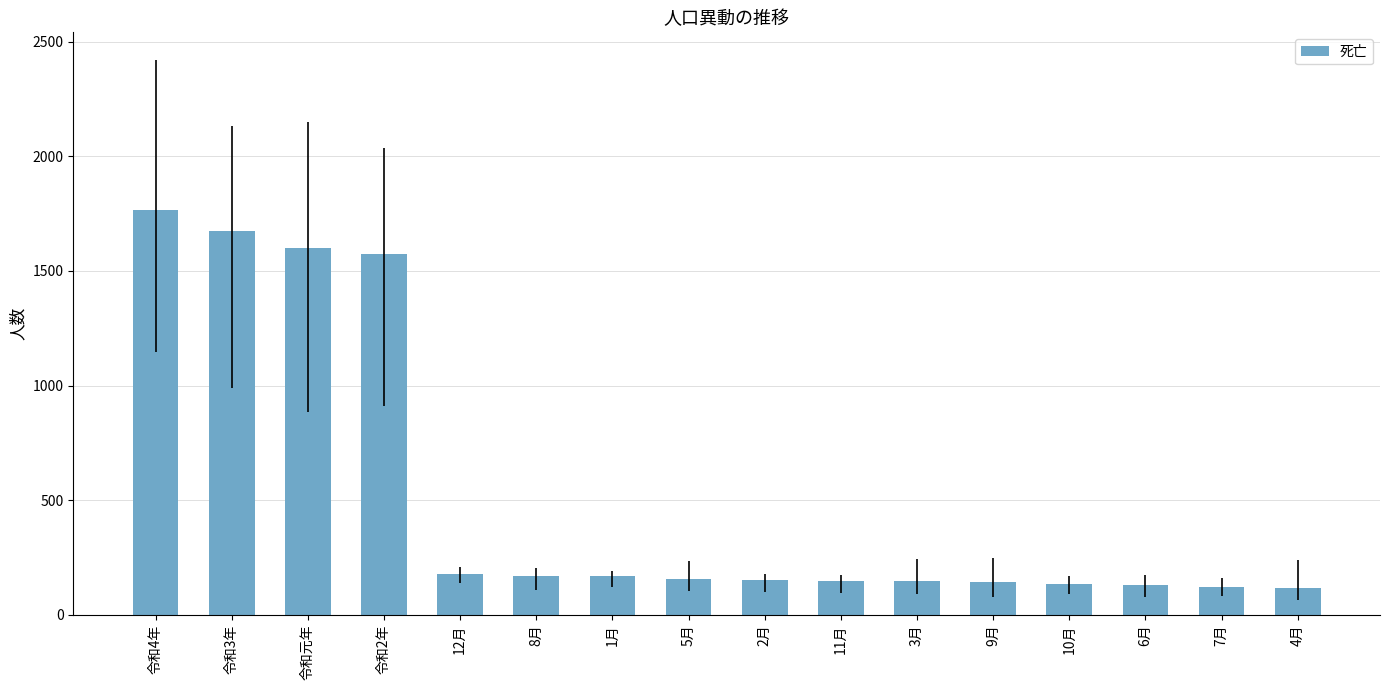

What is the sum of all values?

8376